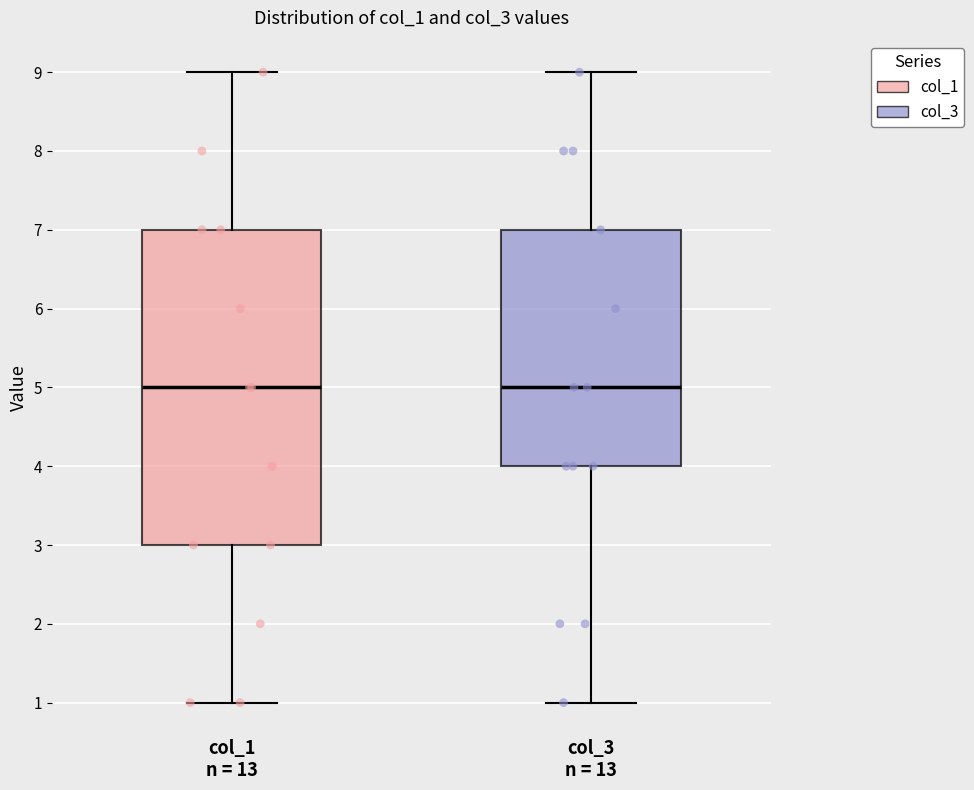

Where does the lower whisker of the box for col_3 n = 13 end on the y-axis? The values are not printed on the chart, so give them approximately, as read against the axis.

1